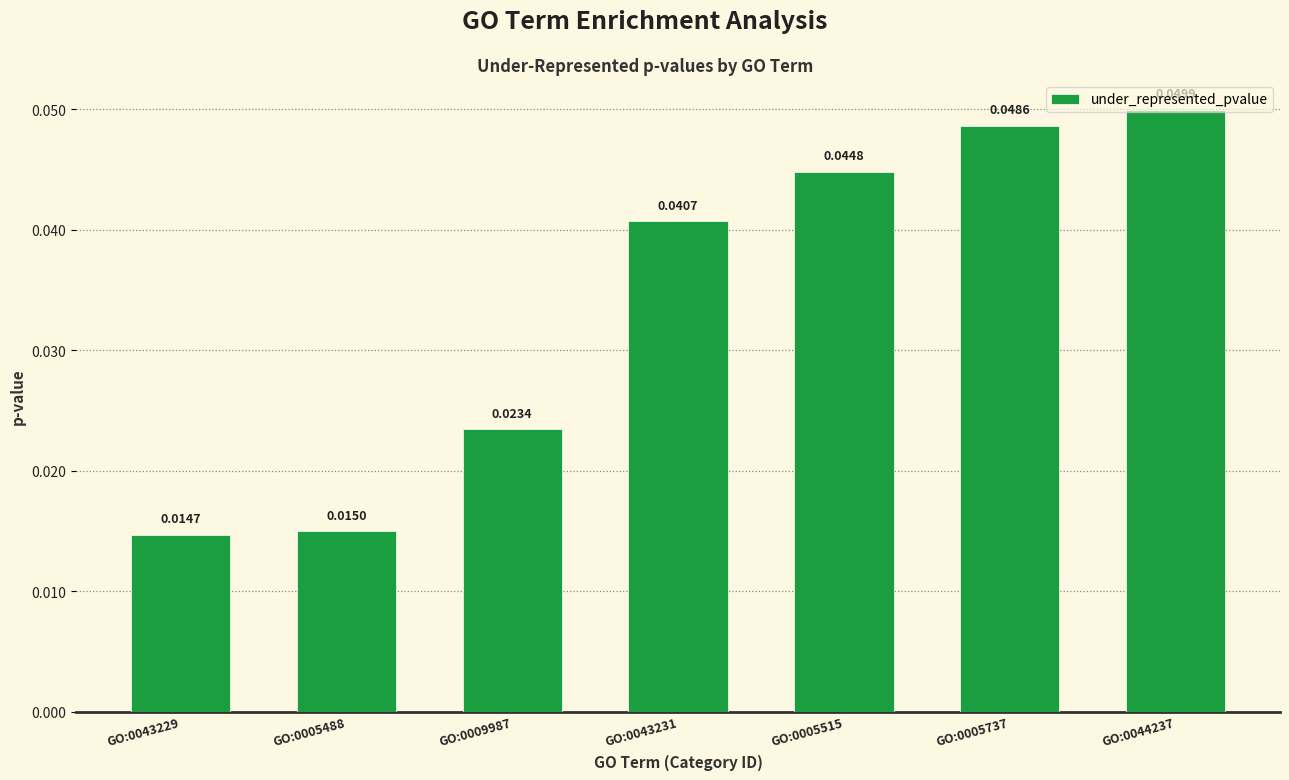

Which category has the highest value across all series?

GO:0044237